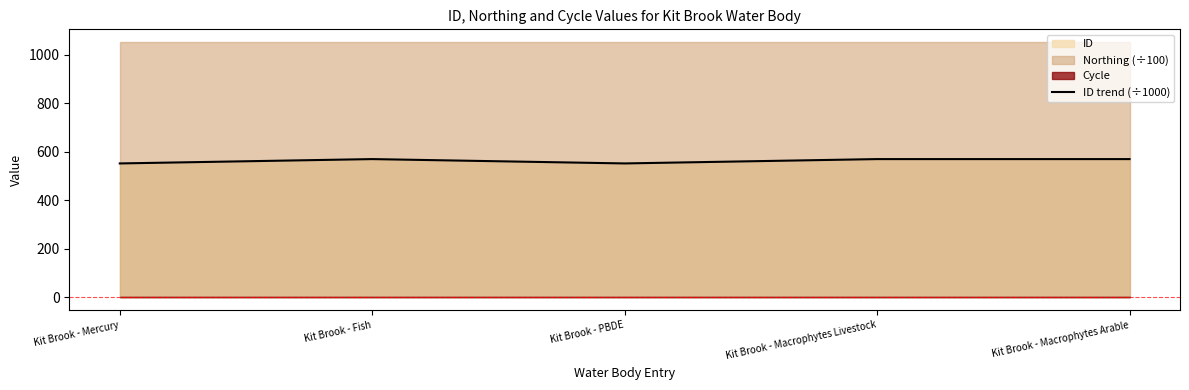

What is the minimum value shown in the chart?

551.7